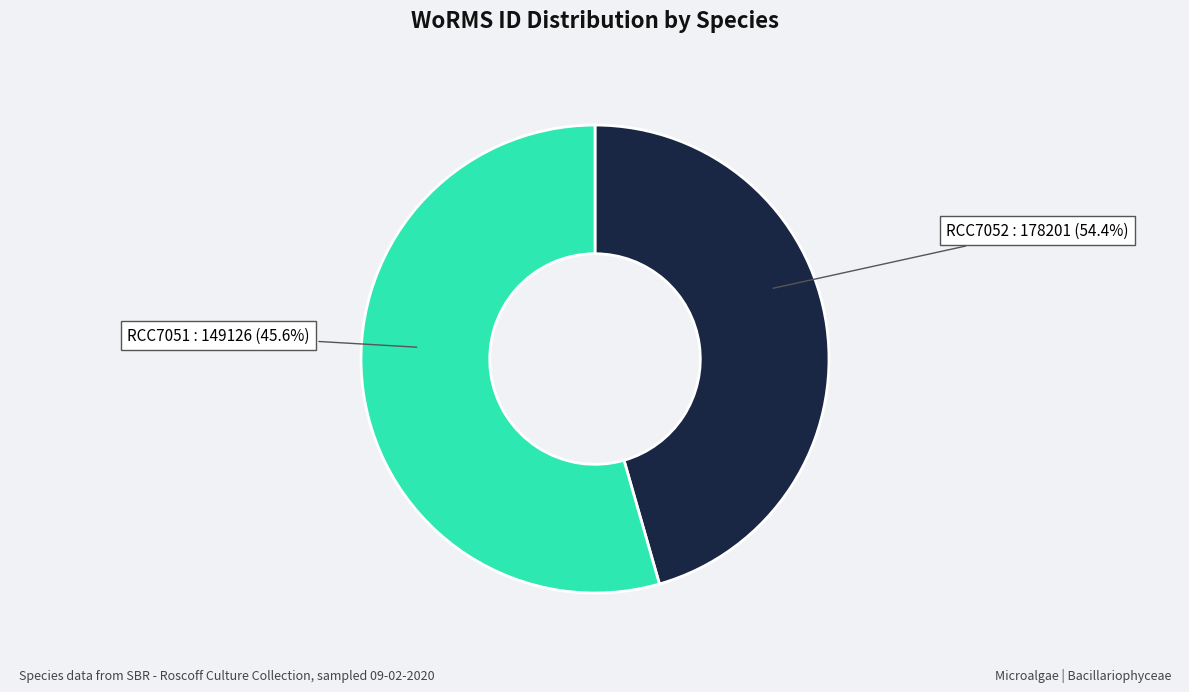

To the nearest percent, what is the difference between the Chaetoceros decipiens (RCC7051) and Chaetoceros rostratus (RCC7052) slice percentages?

9%